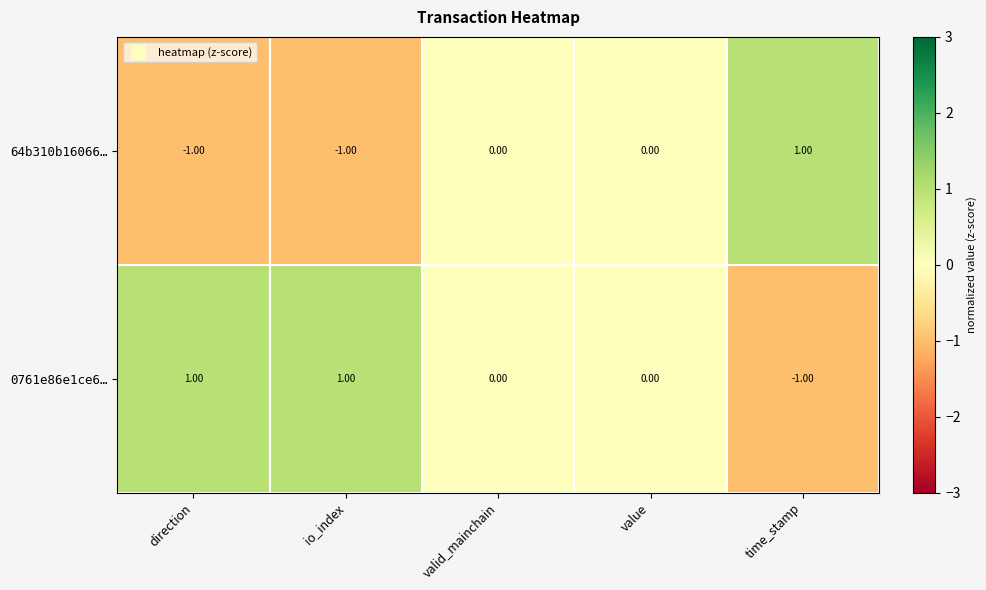

At which label does 0761e86e1ce6… reach its minimum?

time_stamp